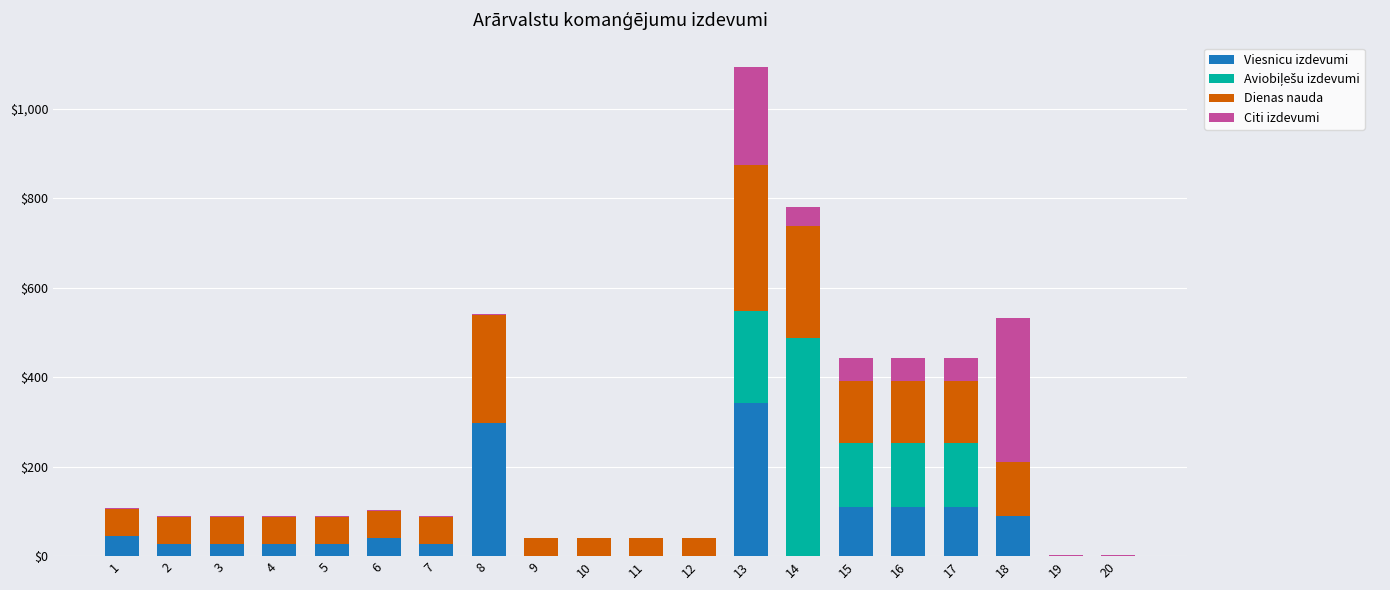

The value of Viesnicu izdevumi at 1 is 44.9. True or false?

True